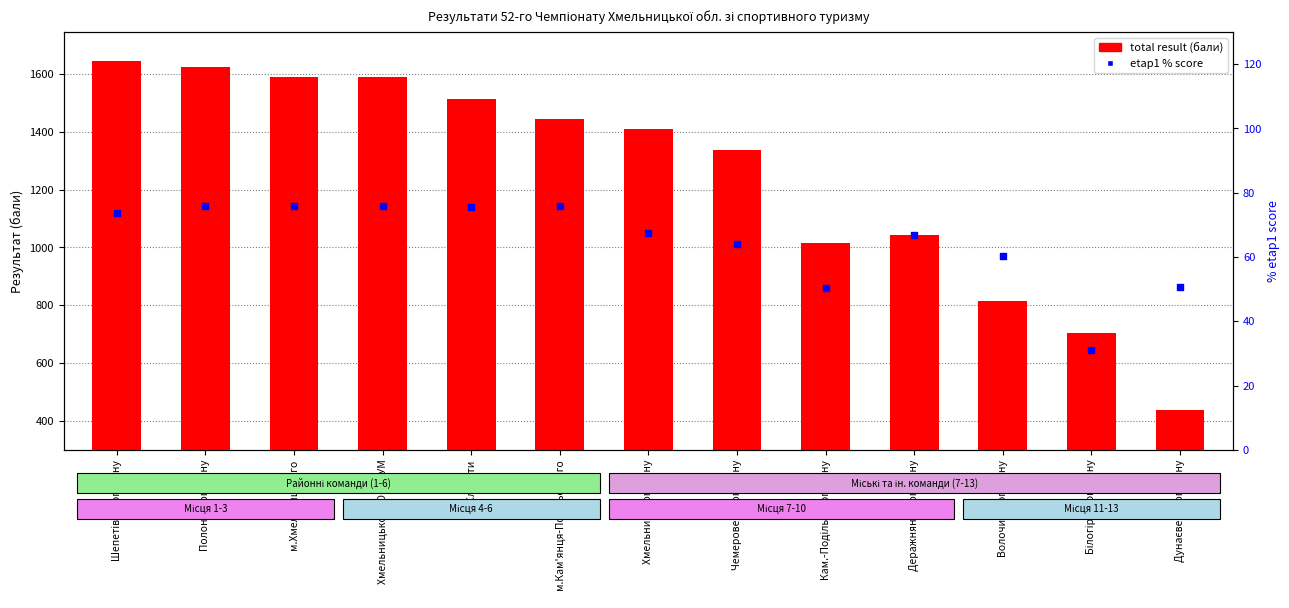

Which series reaches the maximum Y coordinate?

total result